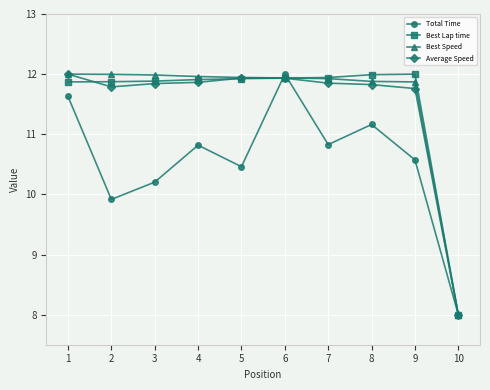

Where do Average Speed and Total Time first cross each other?

5 and 6